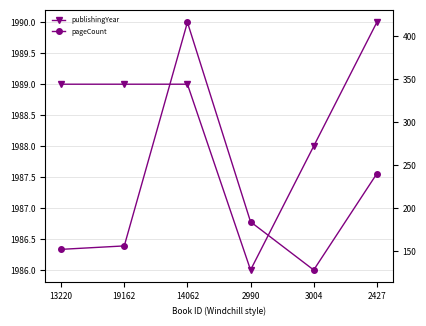

True or false: pageCount has a value of 184 at 2990.

True